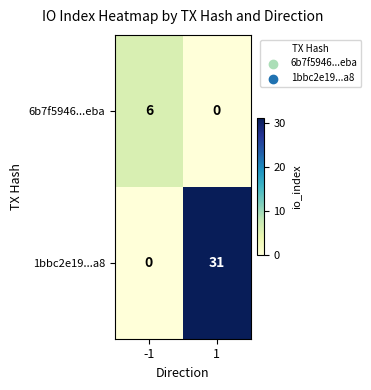

True or false: 6b7f5946...eba has a value of 0 at 1.

True